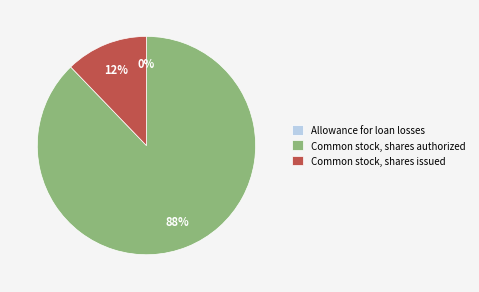

To the nearest percent, what is the difference between the largest and smallest slice percentages?

88%